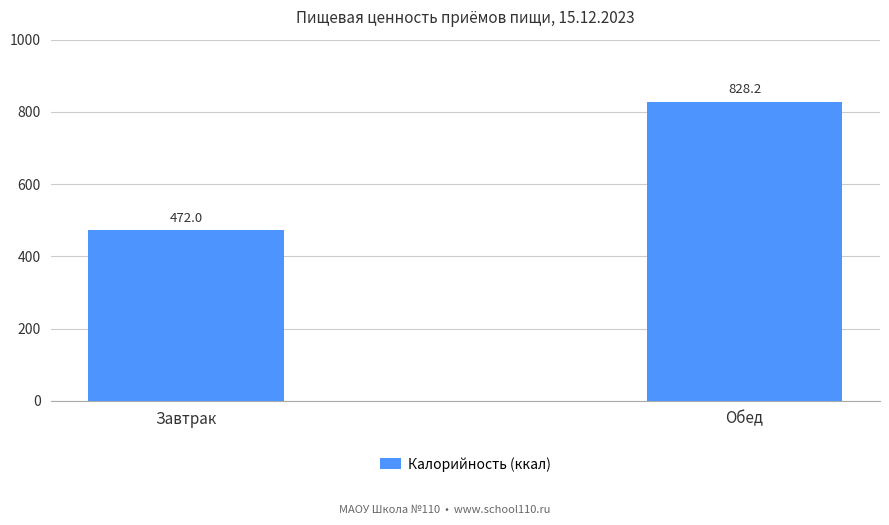

What is the difference between the maximum and minimum values?

356.2